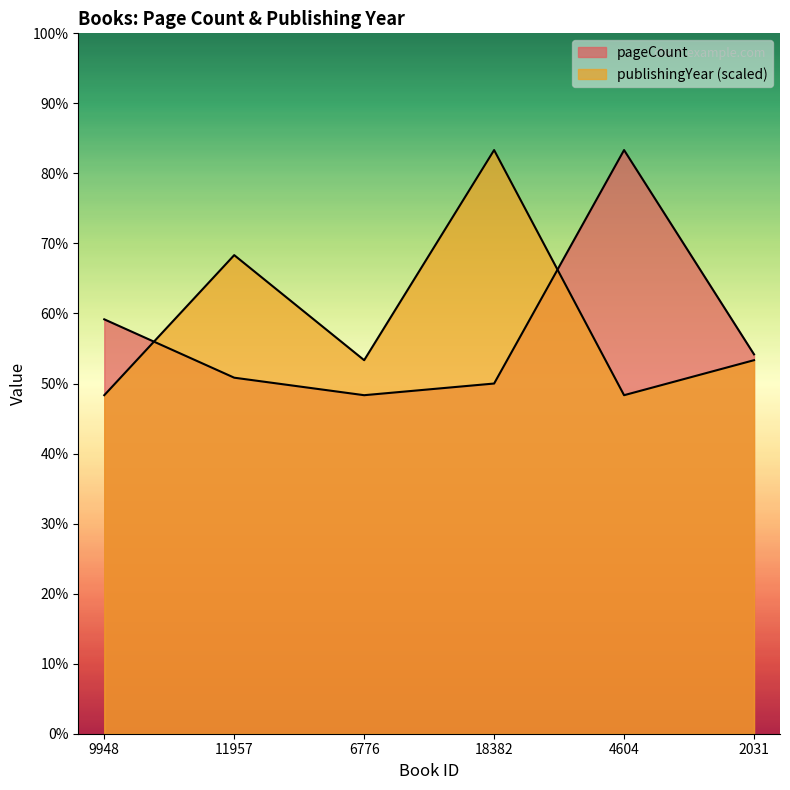

Which series has the largest total across all categories?

publishingYear